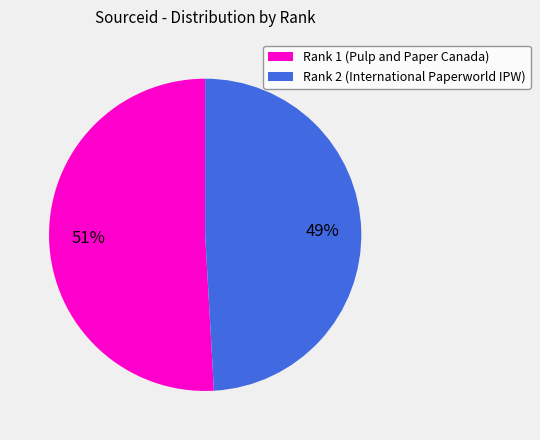

Rank the categories by value from lowest to highest.

Rank 2 (International Paperworld IPW), Rank 1 (Pulp and Paper Canada)